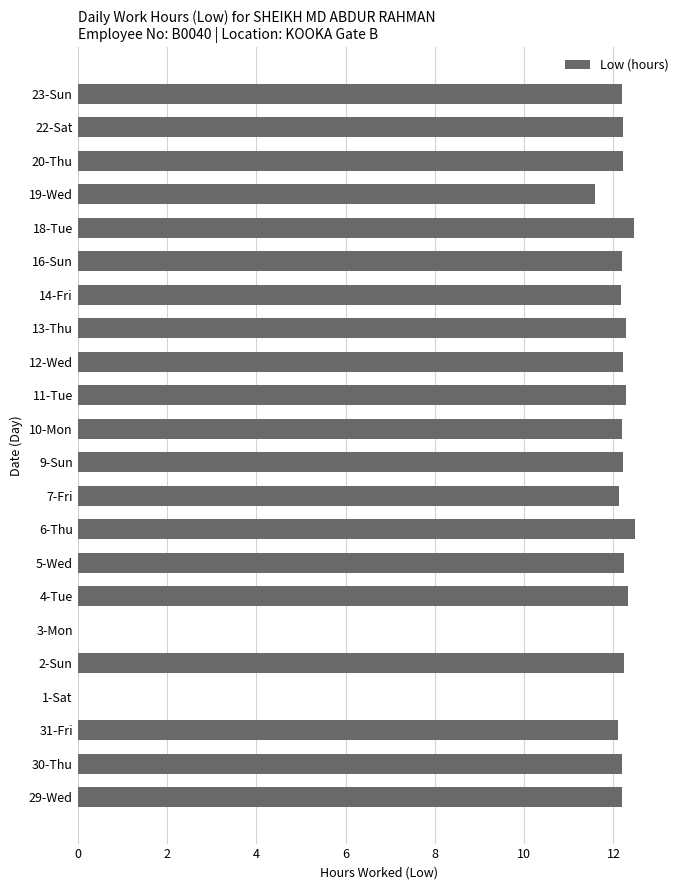

At which label is the value closest to 6?

19-Wed